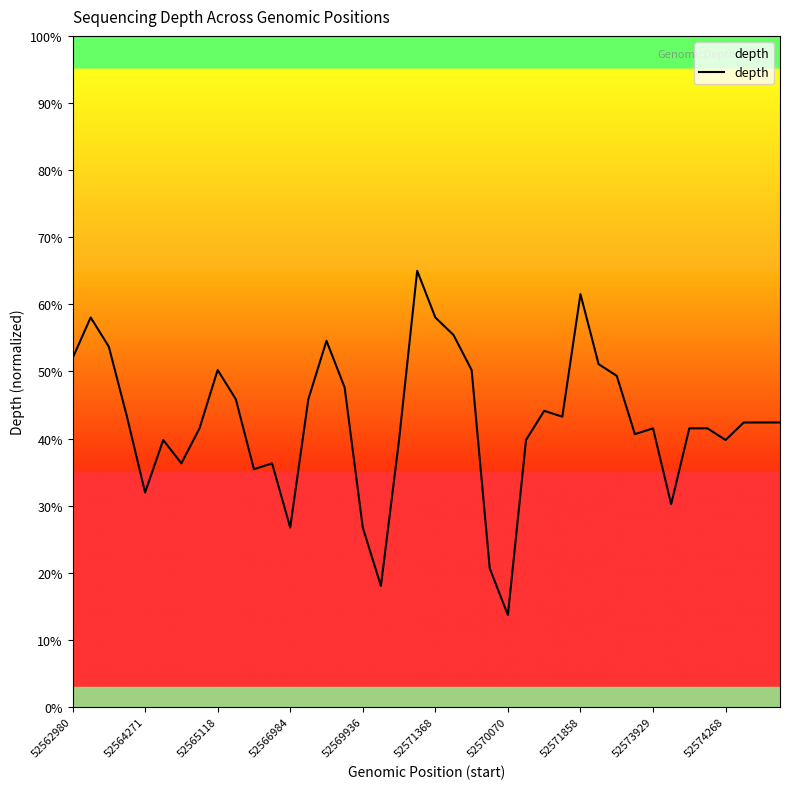

What is the difference between the second highest and minimum values?

47.8